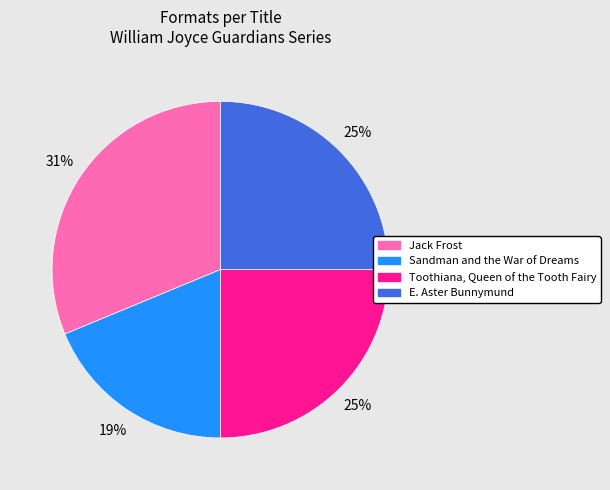

How many slices are in this pie chart?

4